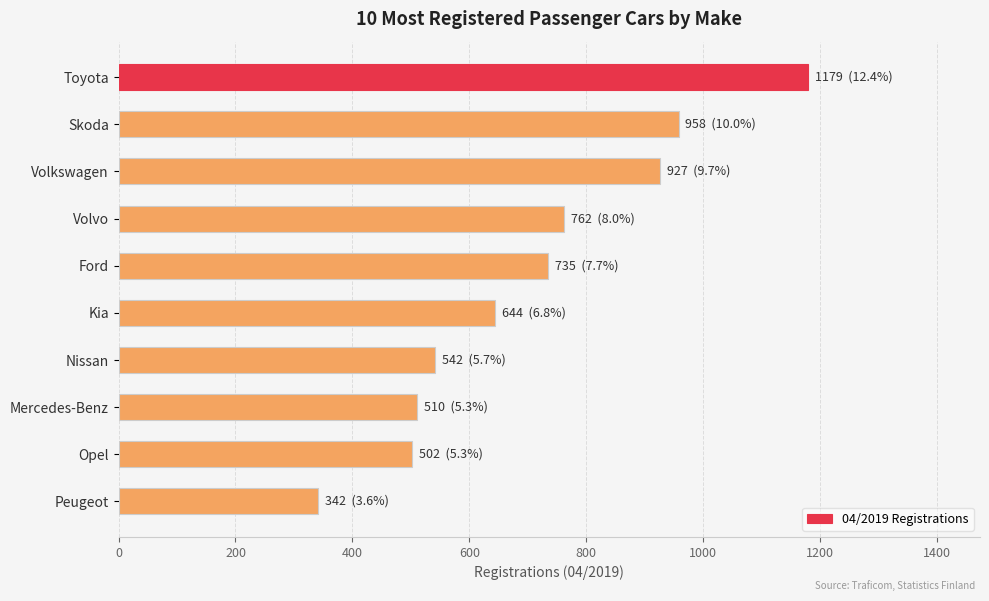

What is the label of the 5th bar from the top?

Ford